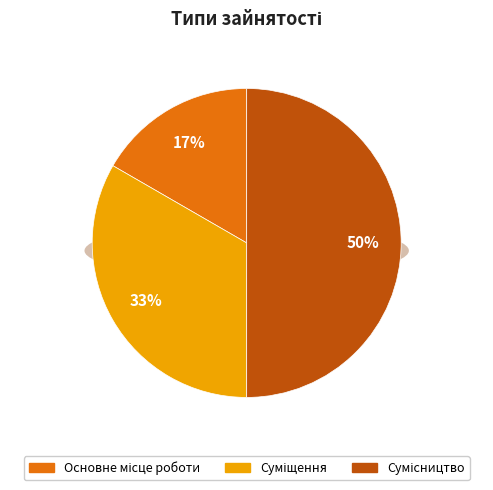

Is it true that Основне місце роботи is 17% of the pie?

True